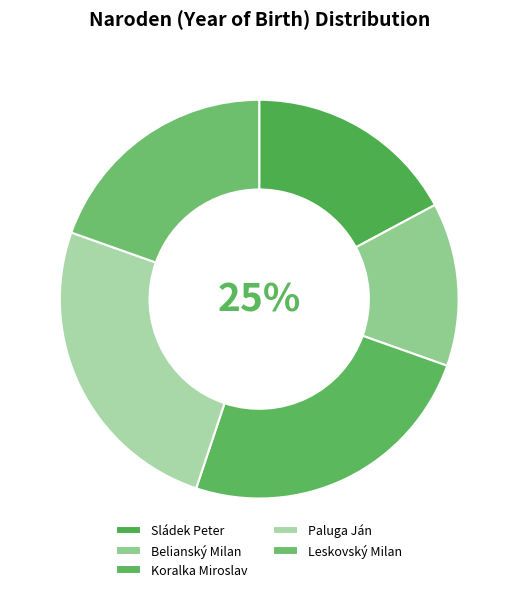

To the nearest percent, what portion does Leskovský Milan represent?

20%